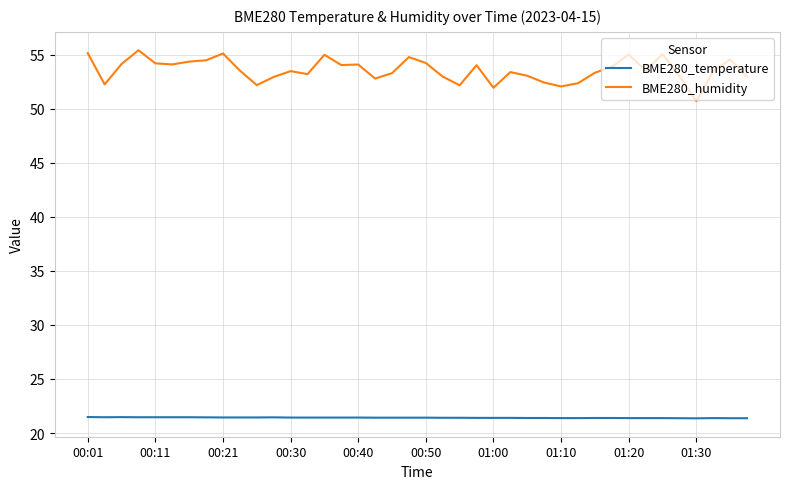

Which series has the largest total across all categories?

BME280_humidity